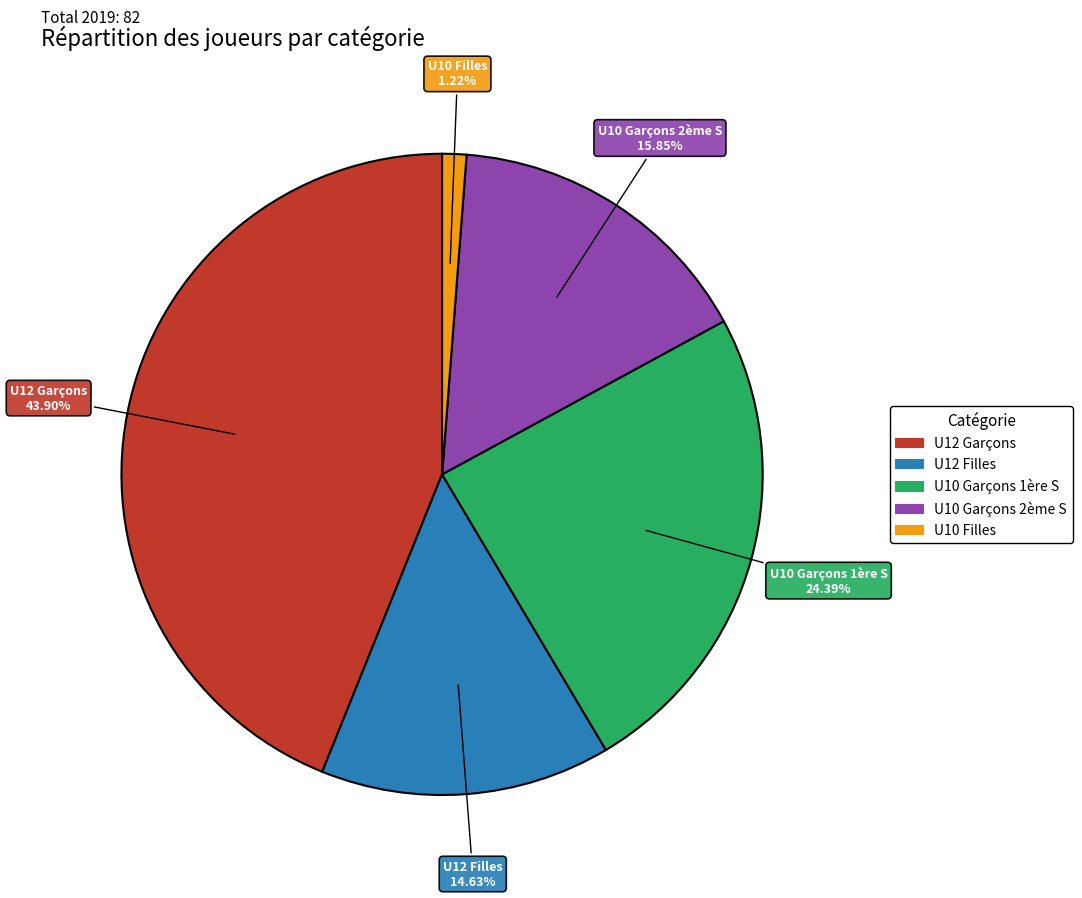

Is there a majority slice in this chart?

No